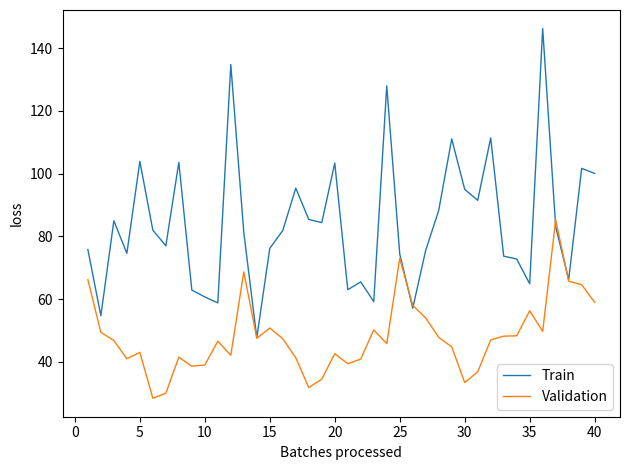

Which series has the largest total across all categories?

Train